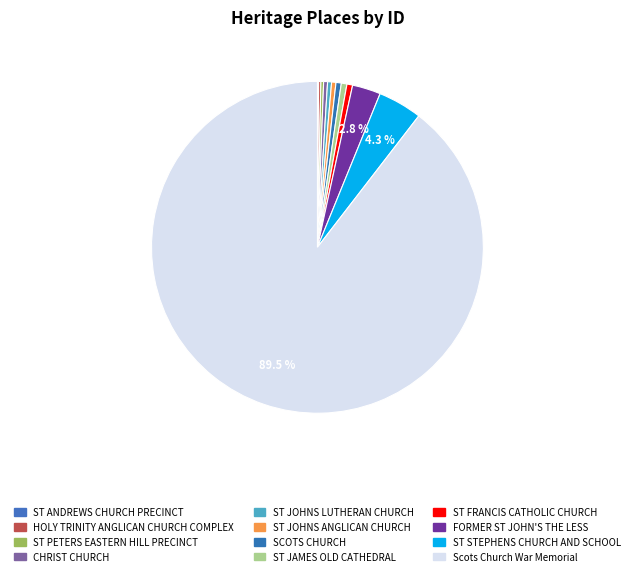

To the nearest percent, what is the combined percentage of Scots Church War Memorial and HOLY TRINITY ANGLICAN CHURCH COMPLEX?

90%